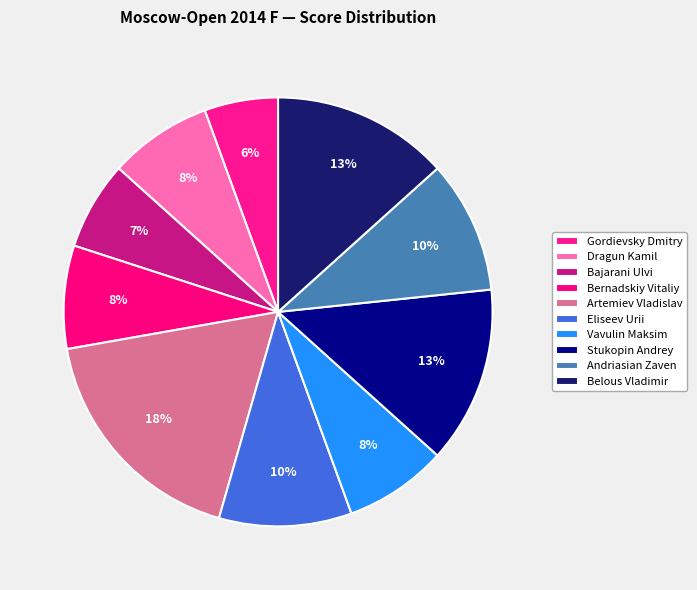

What is the smallest slice in the pie chart?

Gordievsky Dmitry